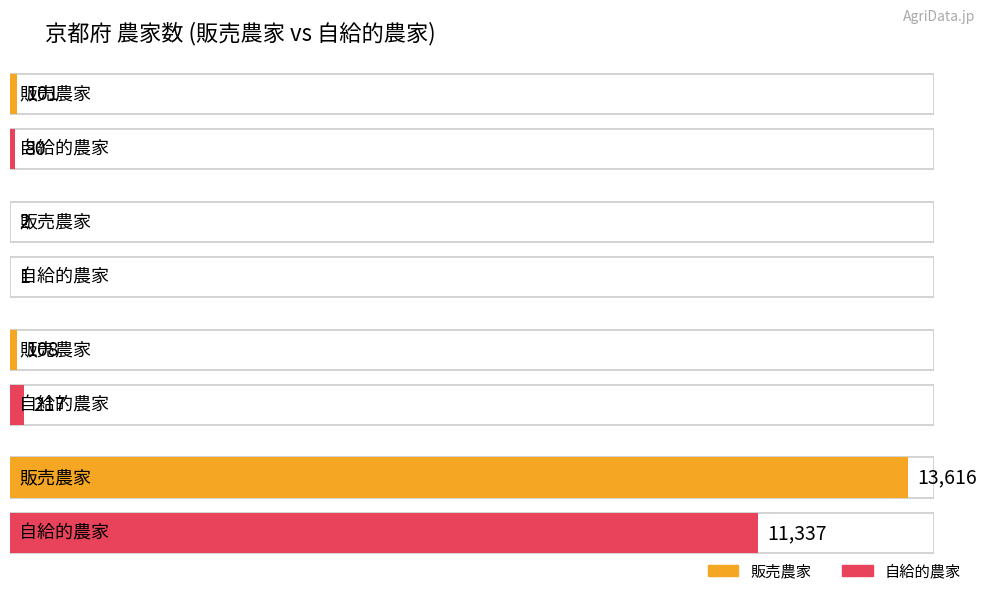

What is the average value of the 自給的農家 series?

2909